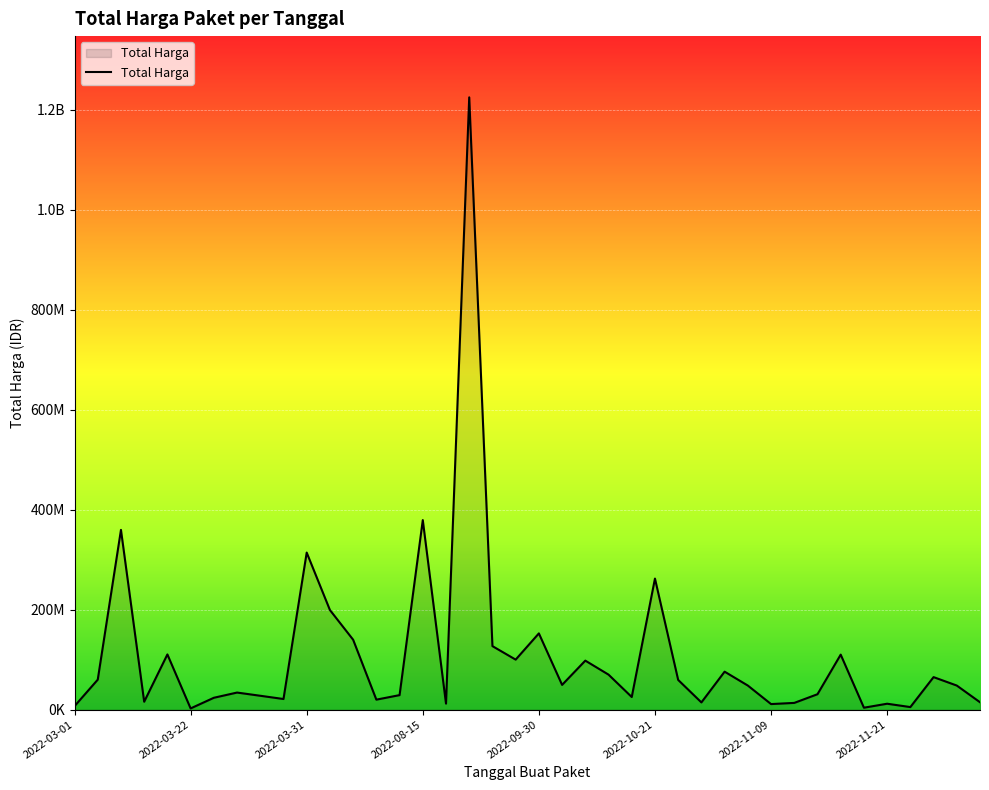

Is this an area chart (filled region under the line)?

Yes